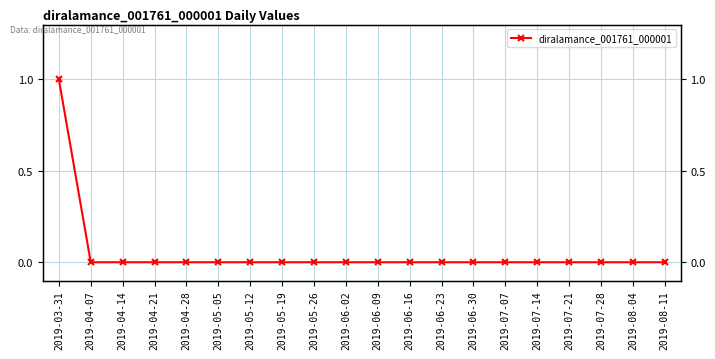

Does the chart have visible grid lines?

Yes